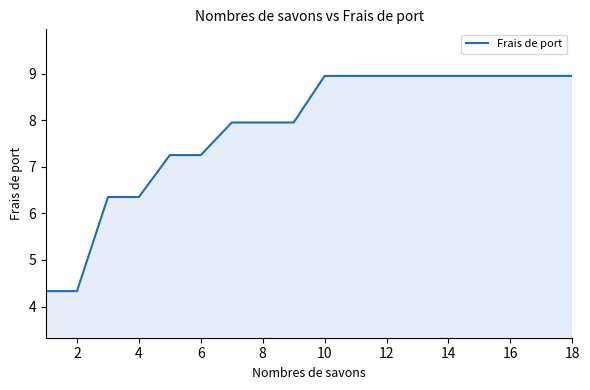

What is the smallest value displayed?

4.3